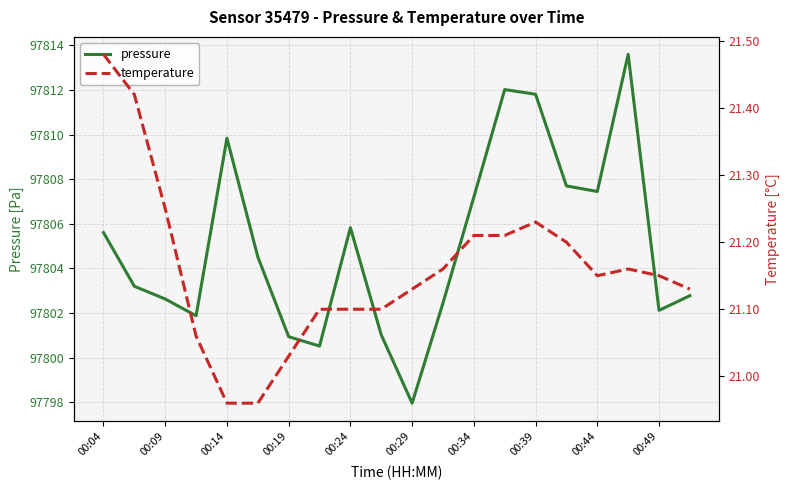

At how many categories does at least one series exceed 25691?

20